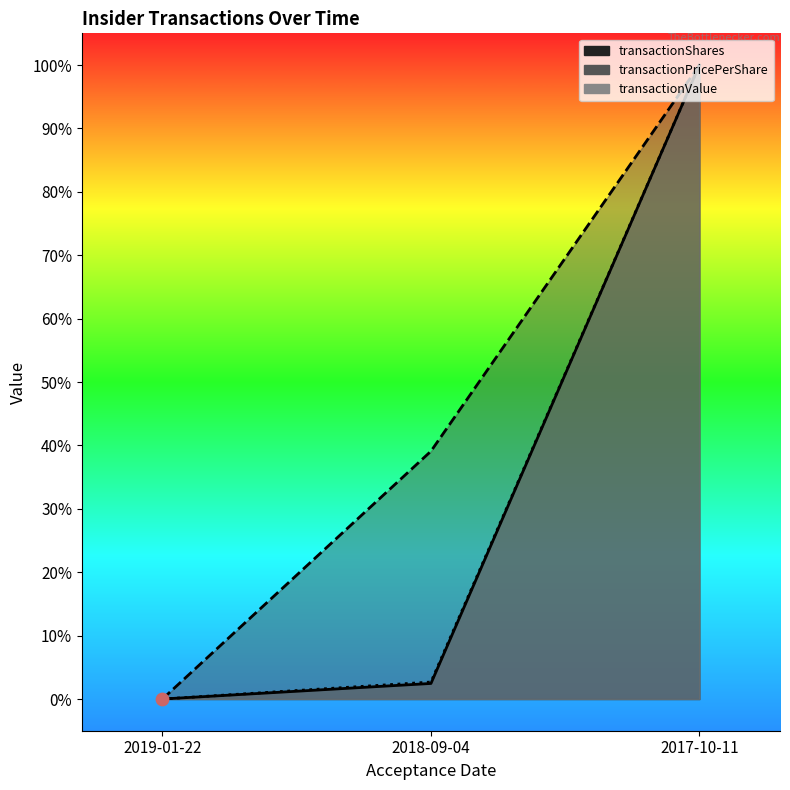

Which series reaches the minimum Y coordinate?

transactionShares